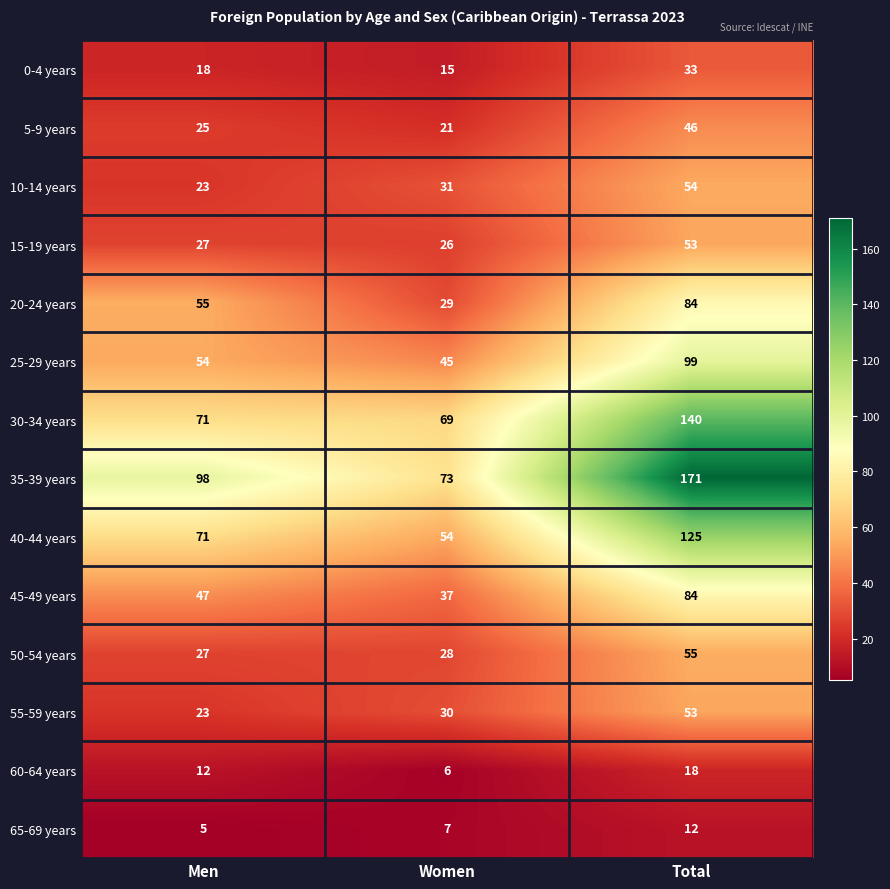

Rank the categories by 25-29 years value from highest to lowest.

Total, Men, Women